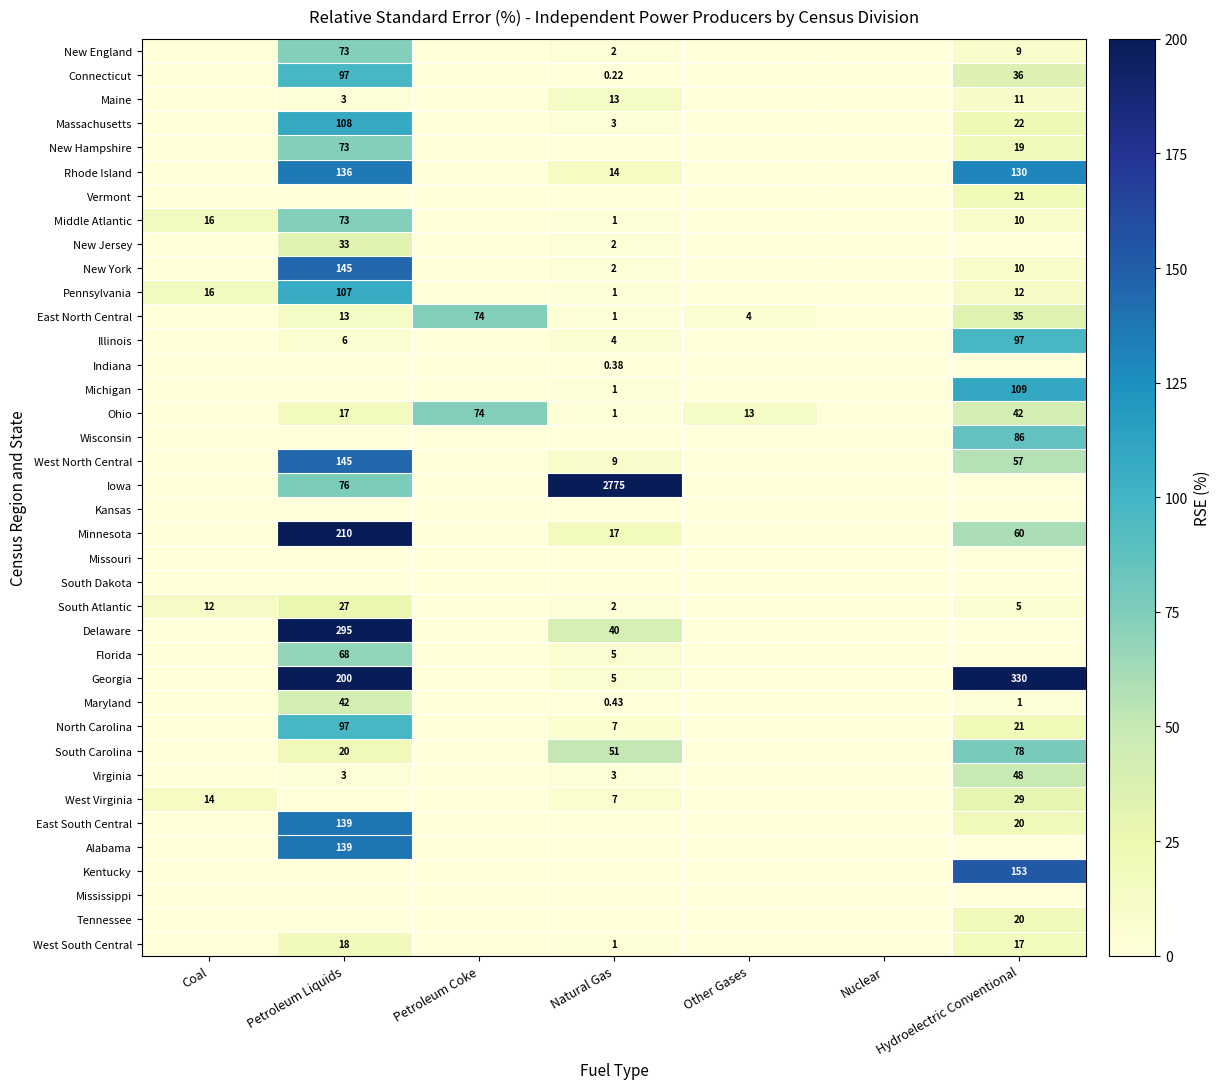

True or false: South Carolina has a value of 78.0 at Hydroelectric Conventional.

True